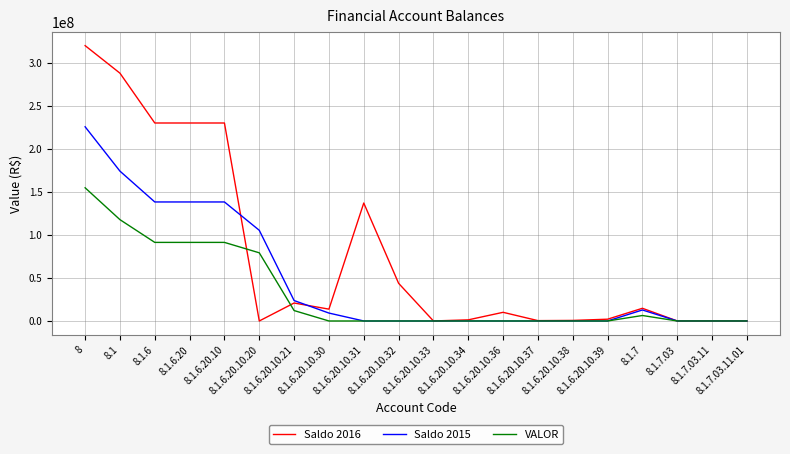

At which label does Saldo 2015 first exceed 23447?

8